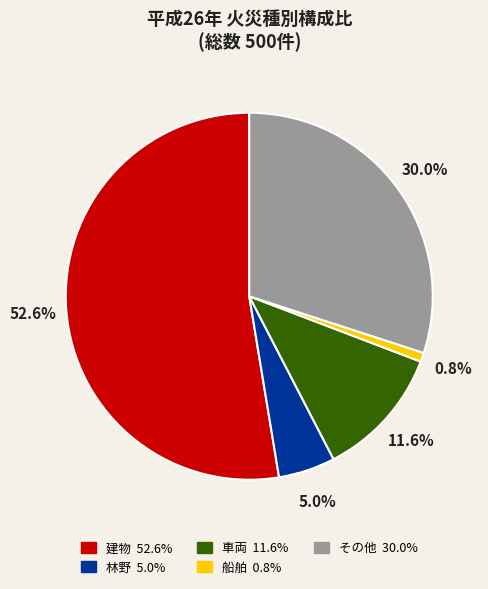

Does any single category account for the majority?

Yes